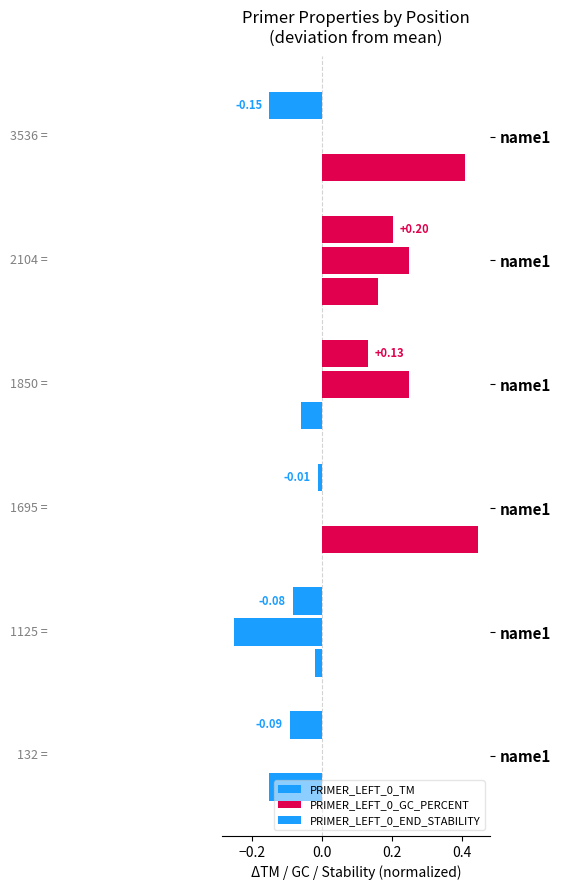

Rank the series by their average value, from lowest to highest.

PRIMER_LEFT_0_TM, PRIMER_LEFT_0_GC_PERCENT, PRIMER_LEFT_0_END_STABILITY